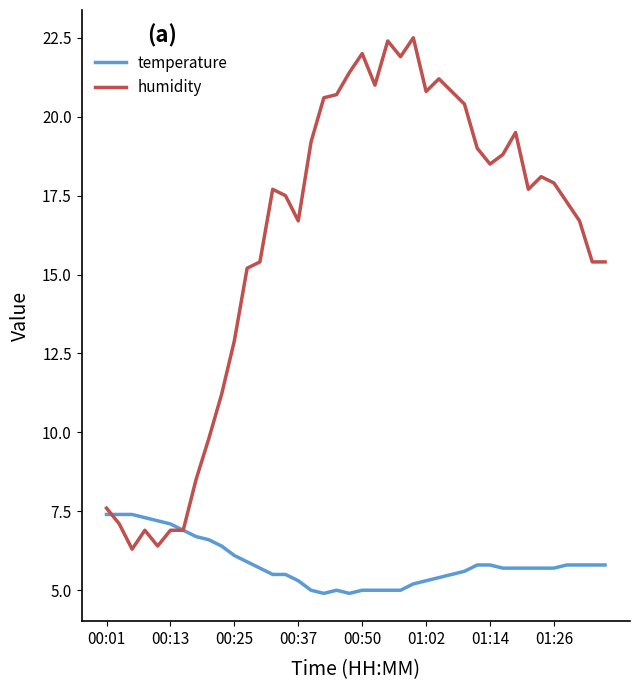

Which series has the widest spread of values?

humidity